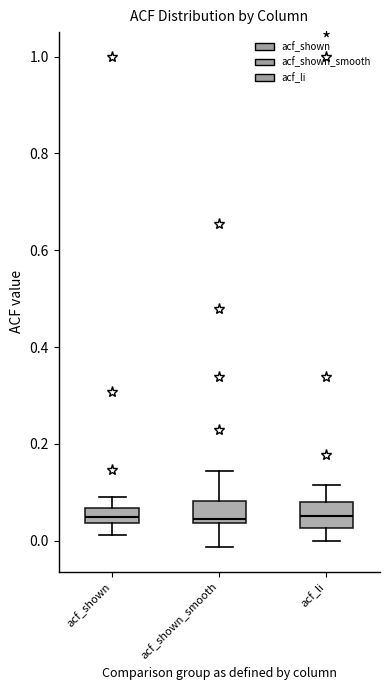

Reading left to right, transcribe this box plot: for each box, give where its median line is, the range the box spans, and where its two whiskers end, as read against the y-axis. The values are not printed on the chart, so give them approximately, as read against the axis.

acf_shown: median 0.04 (inside the box), box 0.04 to 0.06, whiskers 0.02 to 0.10
acf_shown_smooth: median 0.04 (just above the box's lower edge), box 0.04 to 0.08, whiskers -0.02 to 0.14
acf_li: median 0.06, box 0.02 to 0.08, whiskers 0.00 to 0.12